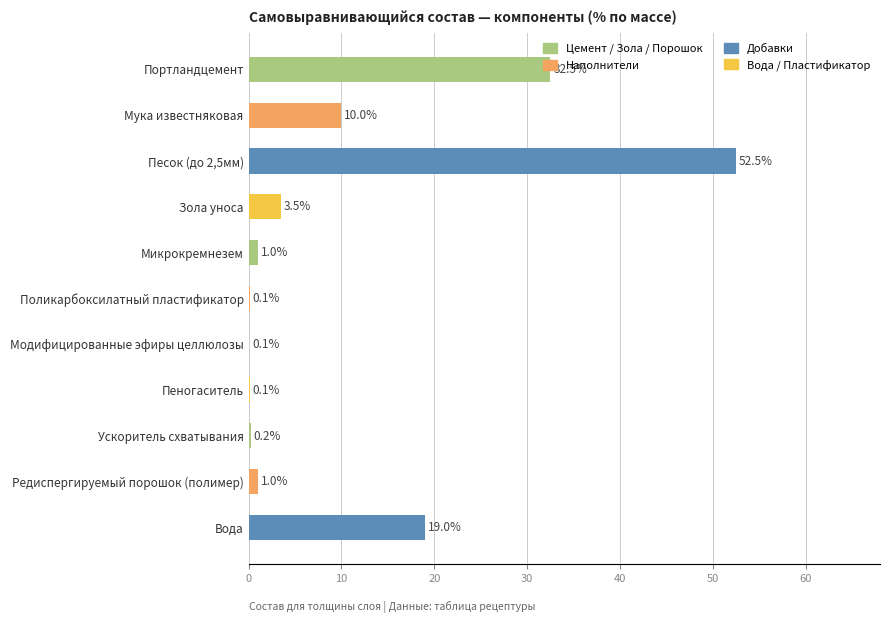

What is the maximum value shown in the chart?

52.5